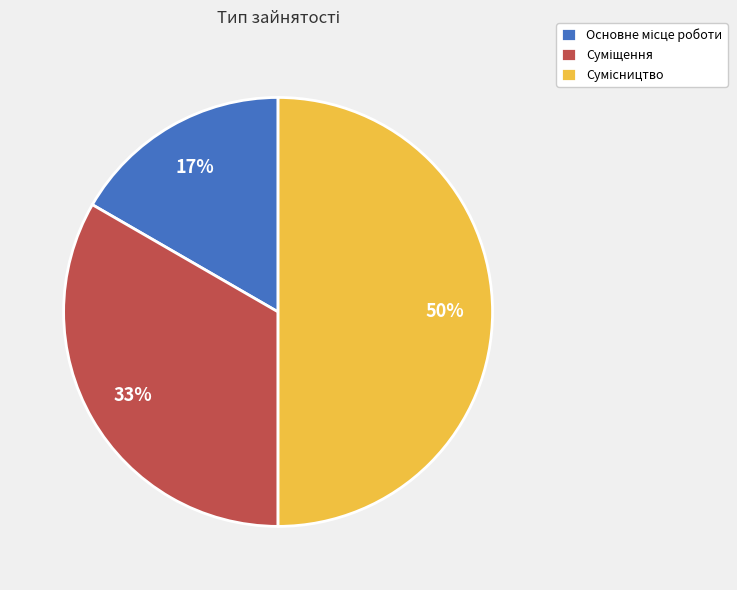

To the nearest percent, what is the difference between the largest and smallest slice percentages?

33%